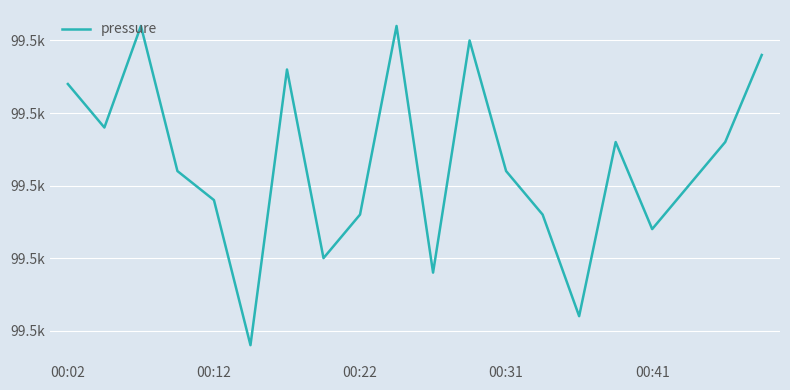

Does the chart have visible grid lines?

Yes